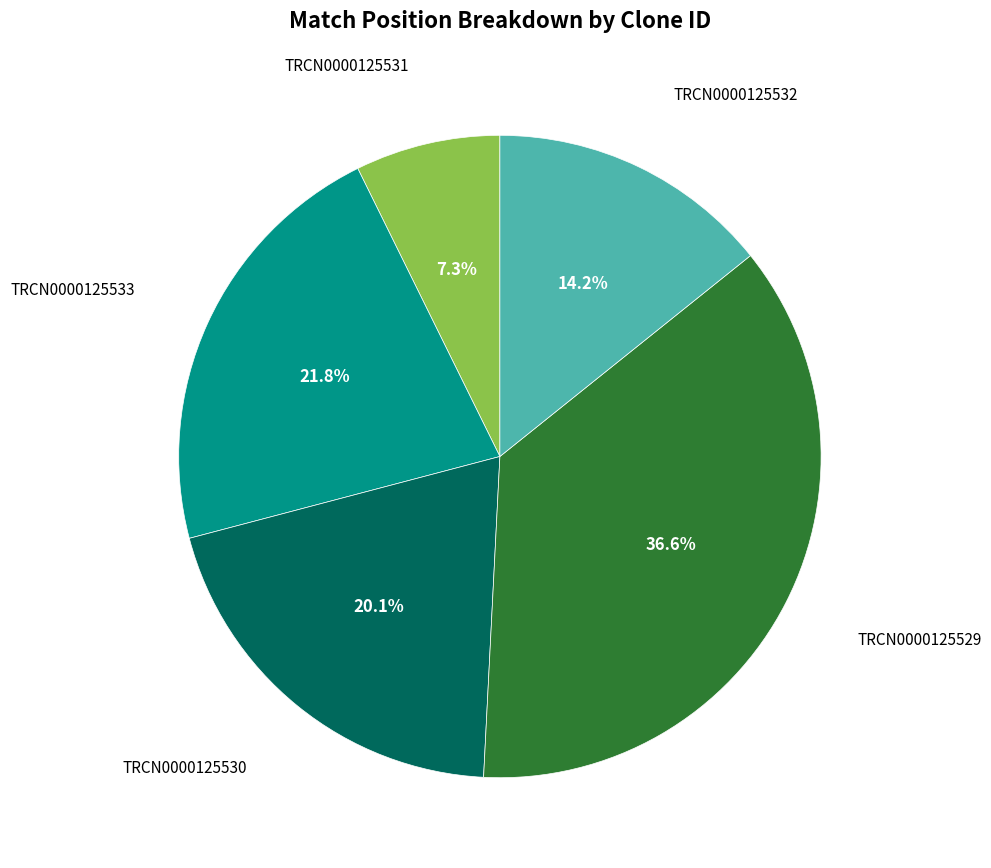

Does any single category account for the majority?

No